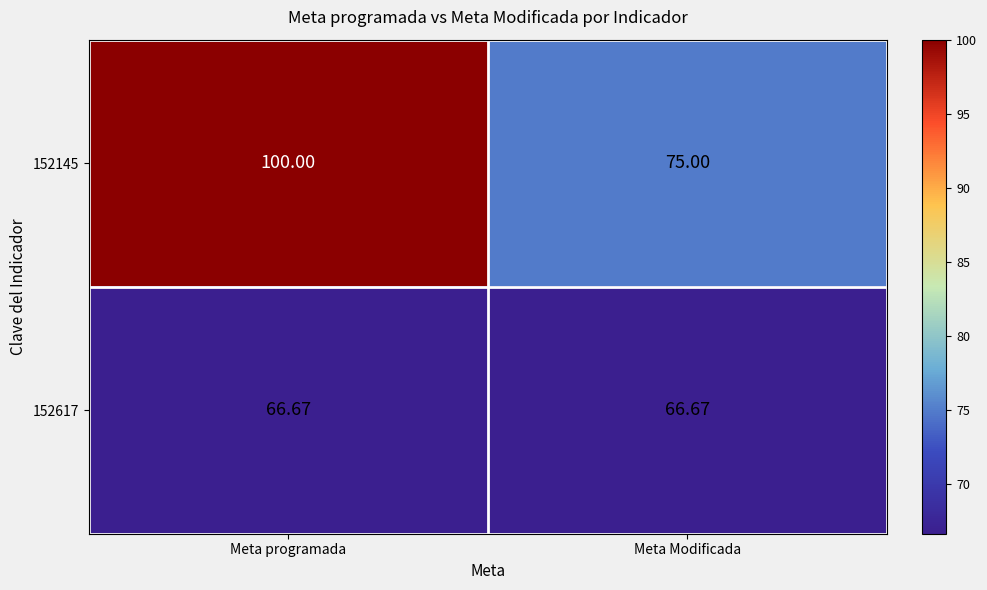

Which series has the widest spread of values?

152145